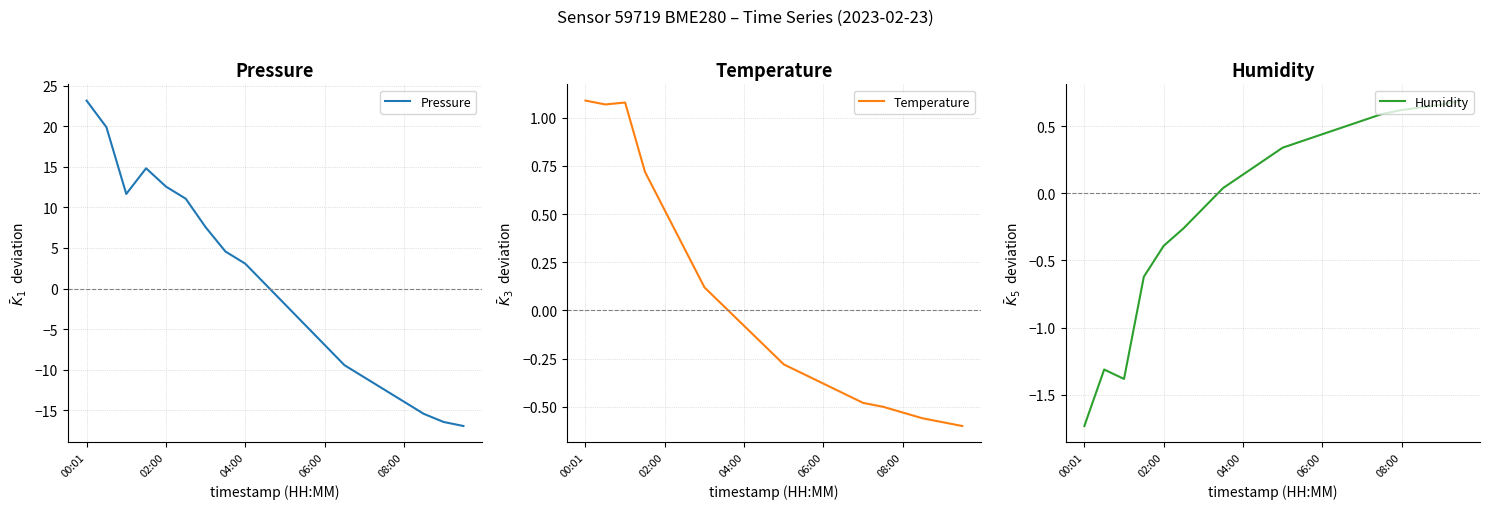

At which label does Pressure first exceed 0?

00:01